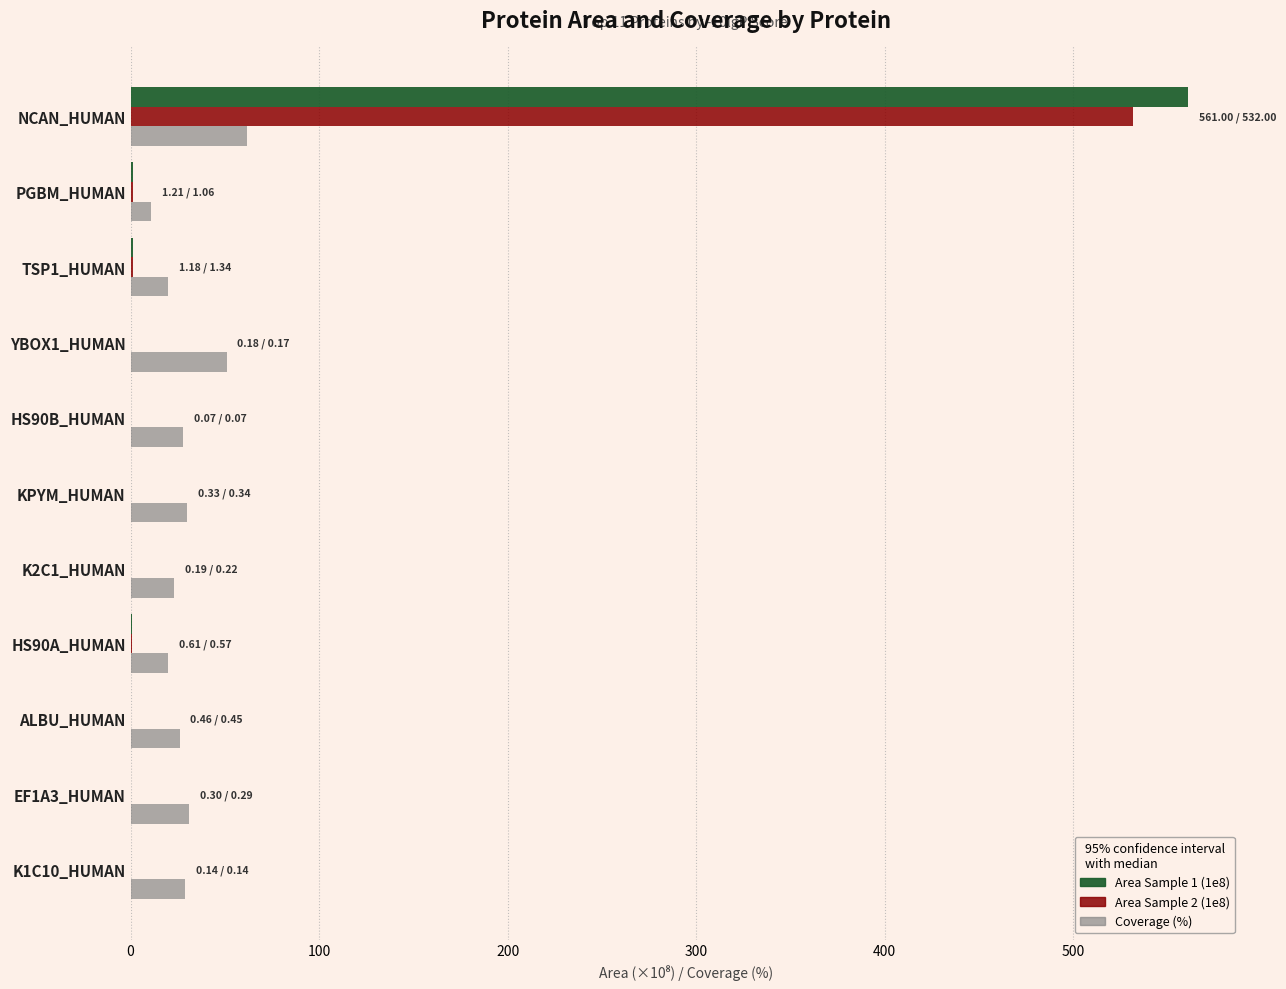

What is the maximum value shown in the chart?

561.0